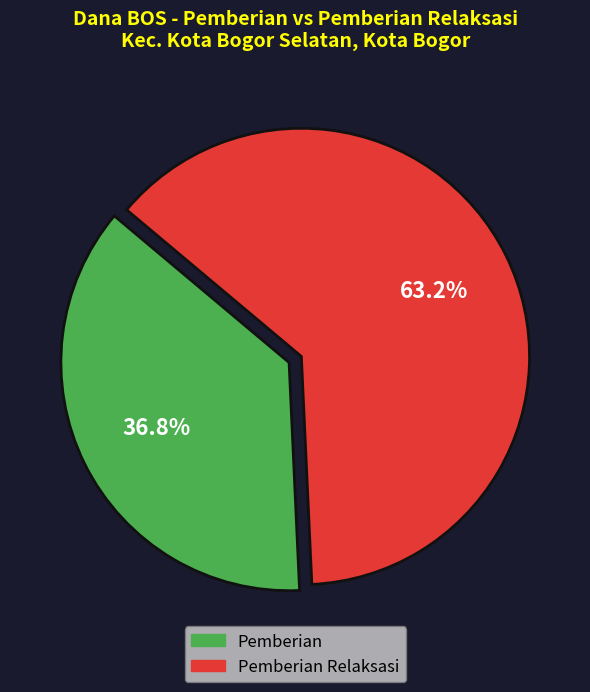

How many segments does this pie chart have?

2